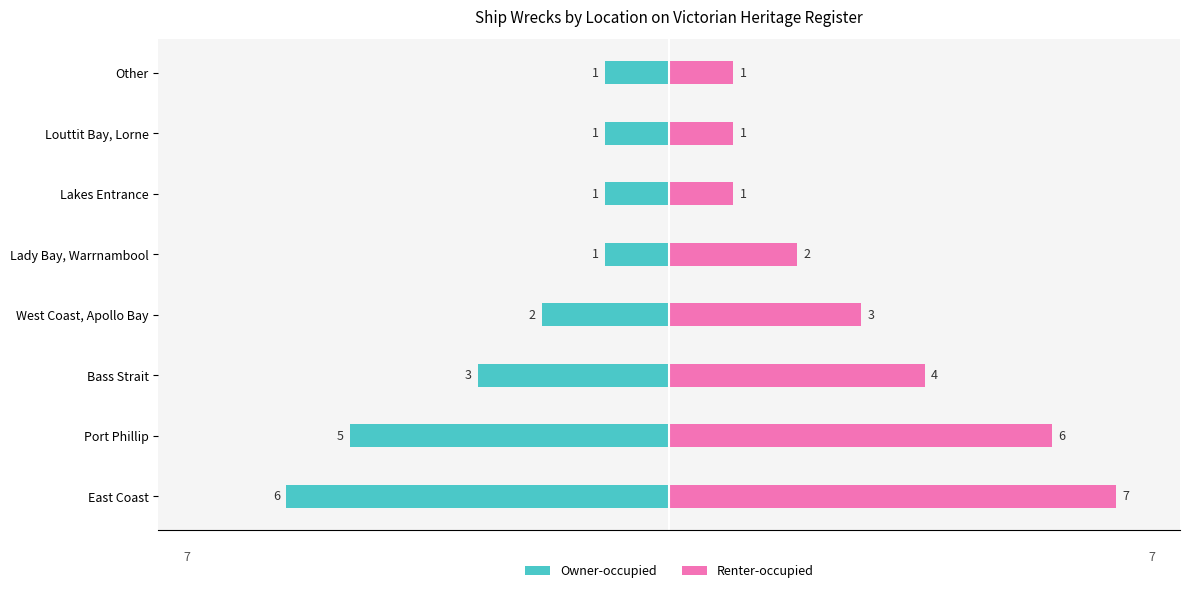

True or false: Owner-occupied has a value of 0 at Other.

False